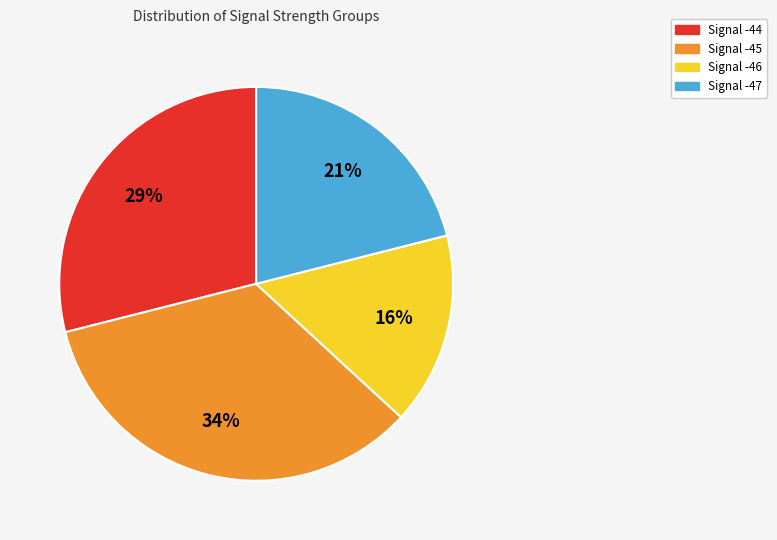

Is it true that Signal -46 is 16% of the pie?

True